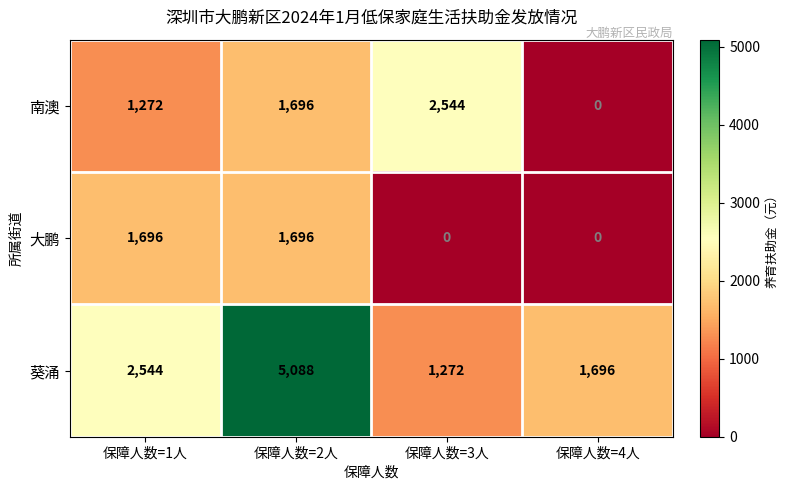

At which category is the sum across all series the highest?

保障人数=2人